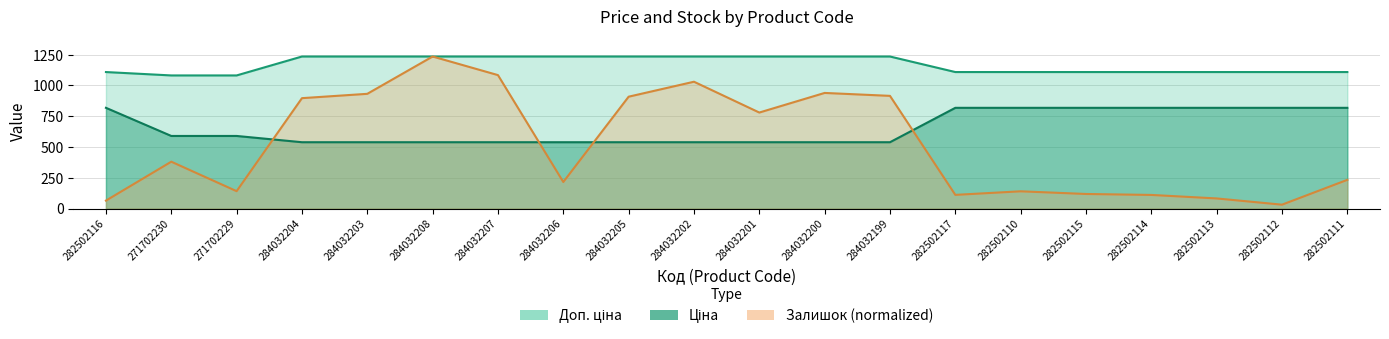

True or false: Доп. ціна and Ціна cross at least once.

False